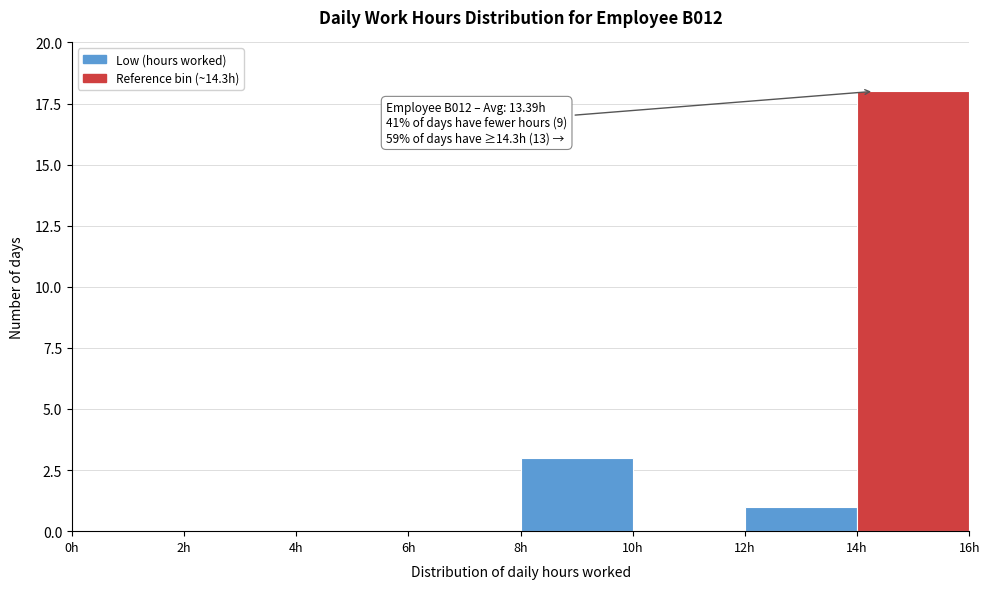

Which range on the x-axis has the tallest bar?

14 to 16